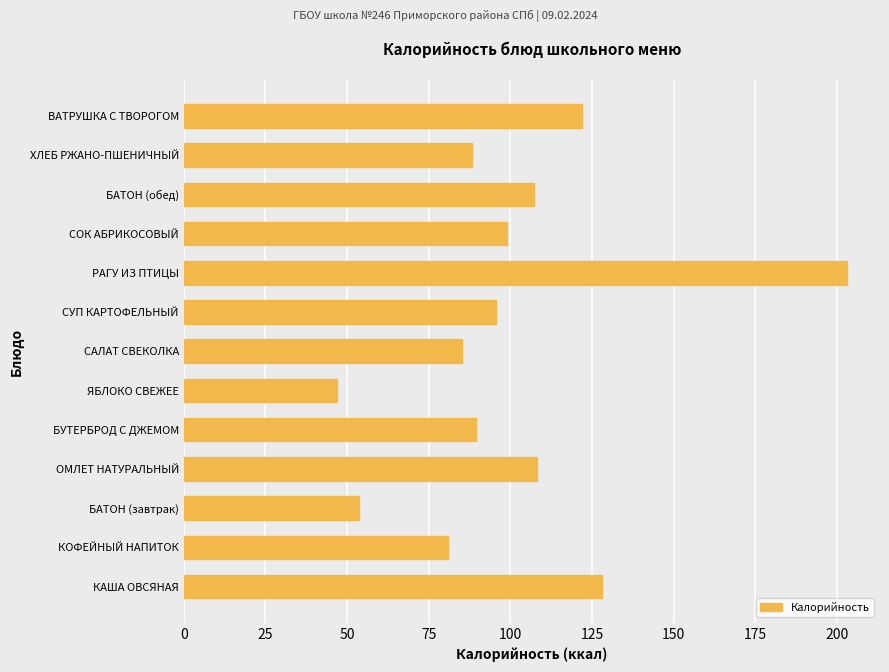

Is it true that the value at КАША ОВСЯНАЯ is 221.2?

False